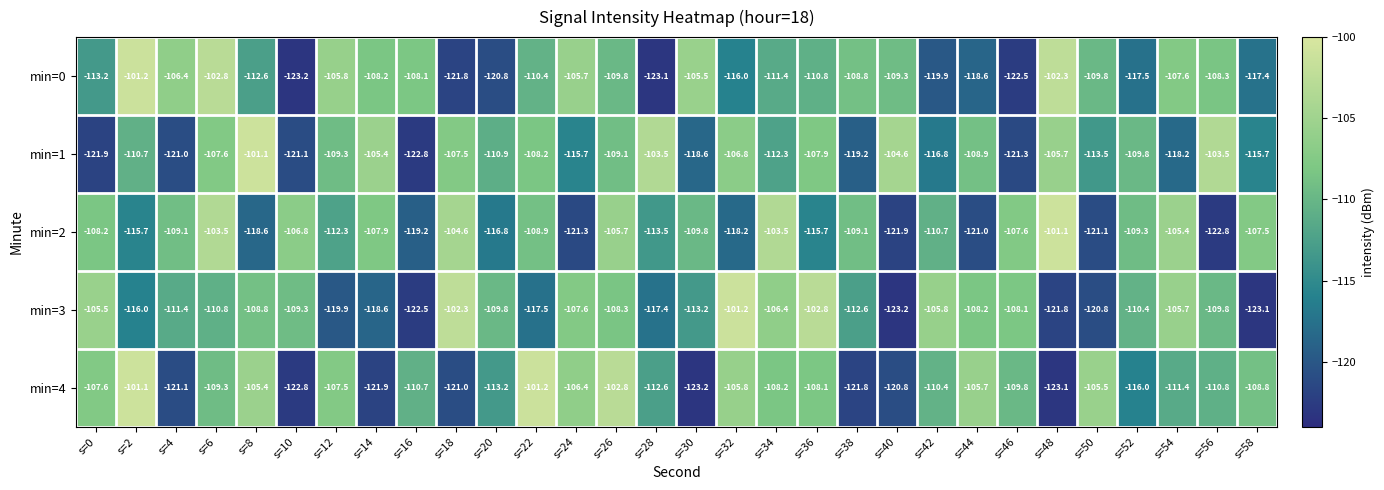

What is the difference between the maximum and minimum values in the min=1 series?

21.7